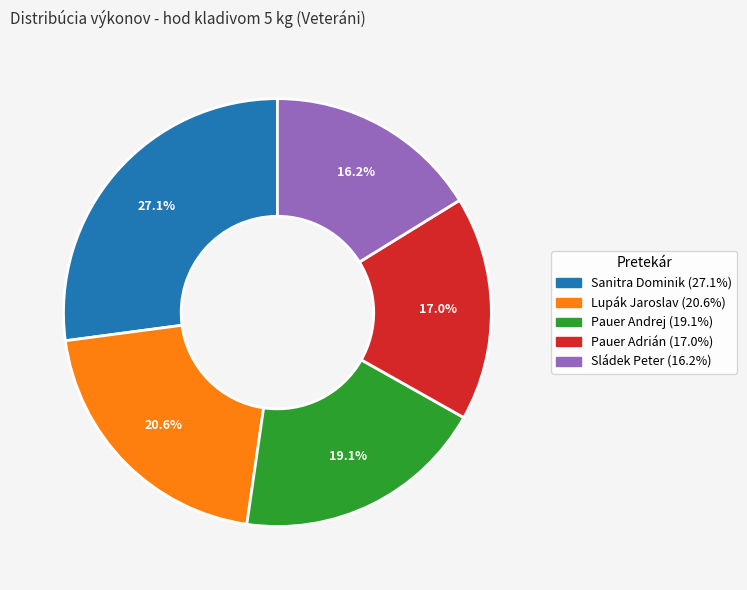

To the nearest percent, what is the difference between the Pauer Andrej and Sanitra Dominik slice percentages?

8%